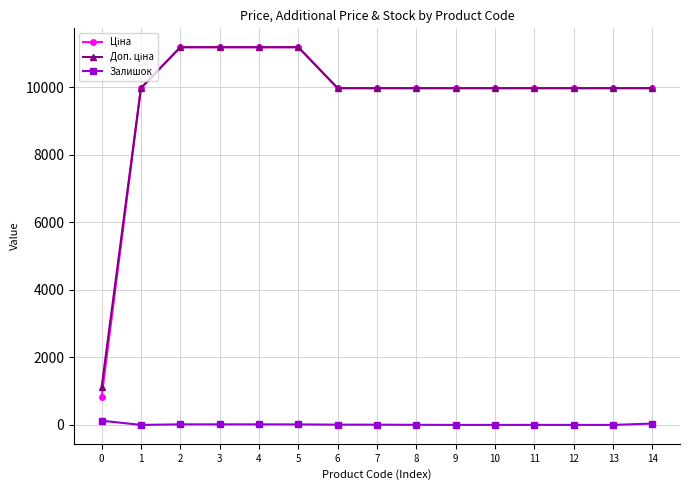

What is the total value across all series at 9?

19950.0